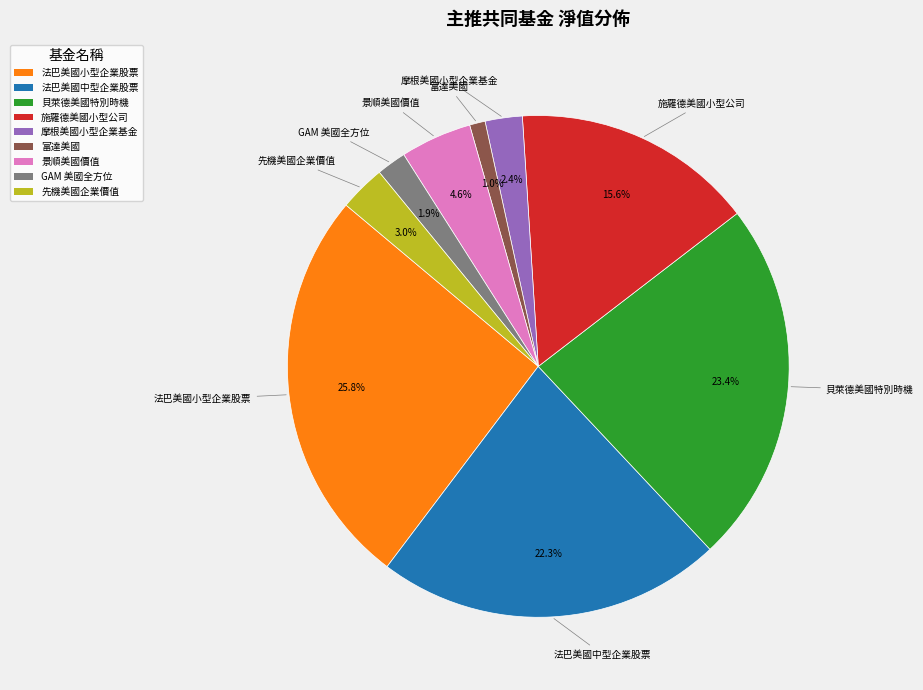

To the nearest percent, what portion does GAM 美國全方位 represent?

2%